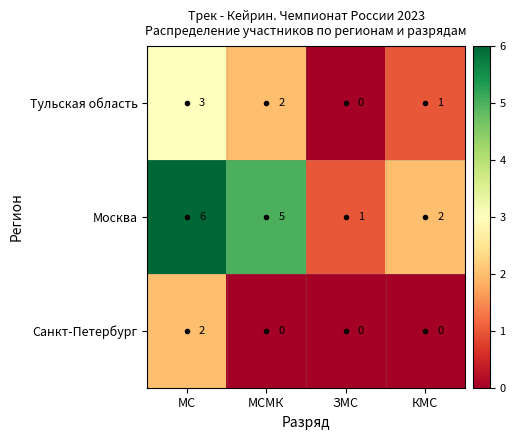

Rank the series by their average value, from highest to lowest.

Москва, Тульская область, Санкт-Петербург